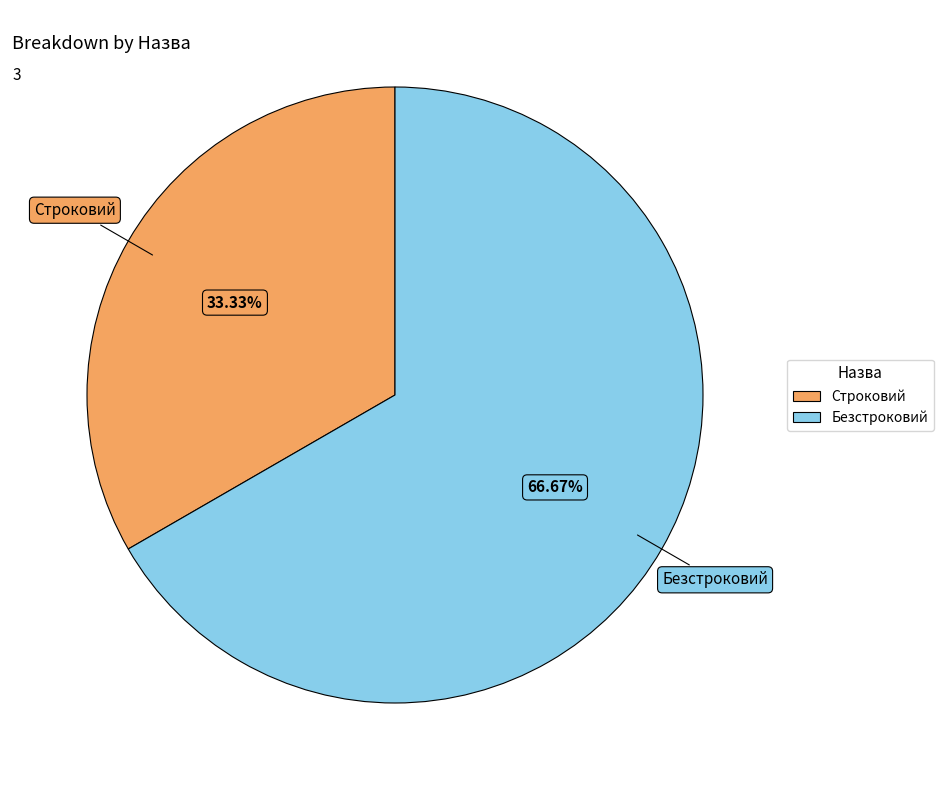

To the nearest percent, what portion does Безстроковий represent?

67%